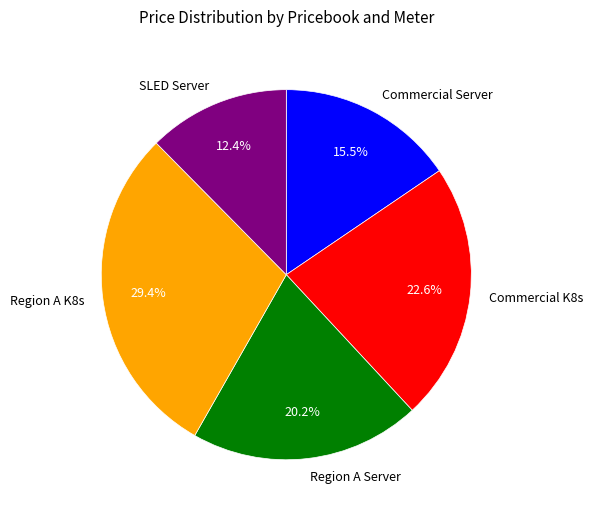

How many slices are in this pie chart?

5